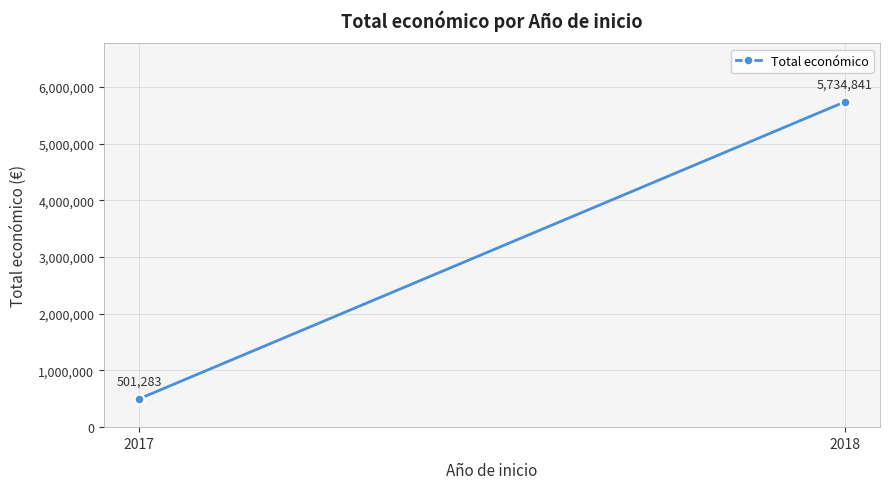

How many series are shown in this chart?

1